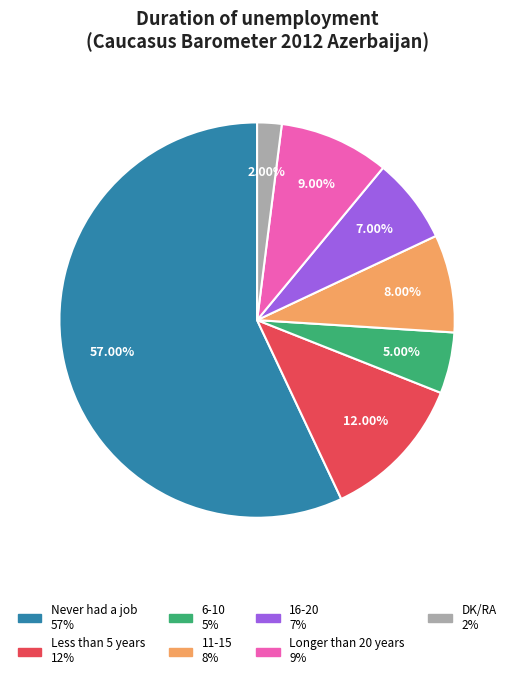

The 16-20 slice represents 1% of the pie. True or false?

False